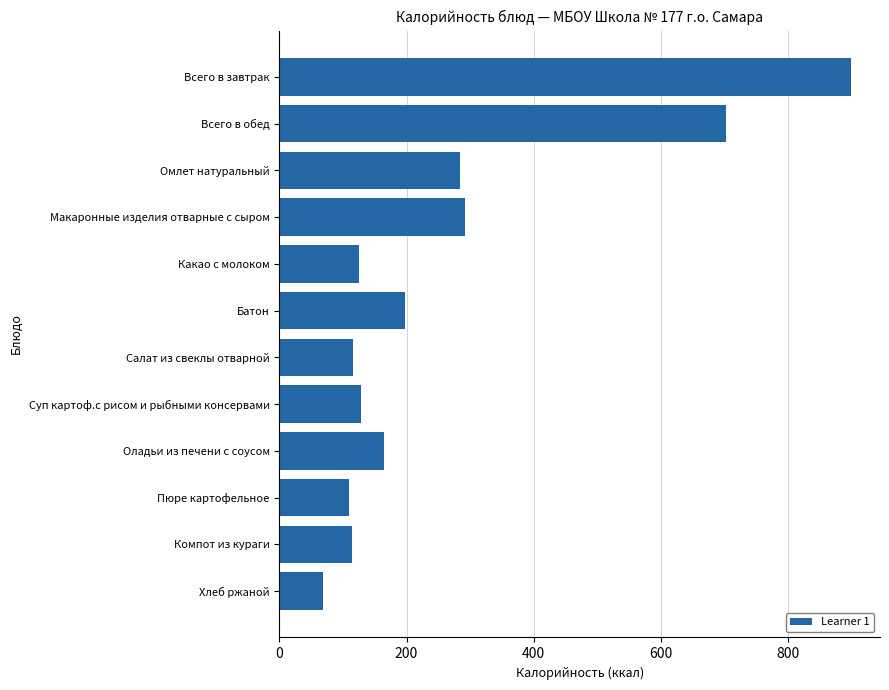

What is the label of the 2nd bar from the top?

Всего в обед